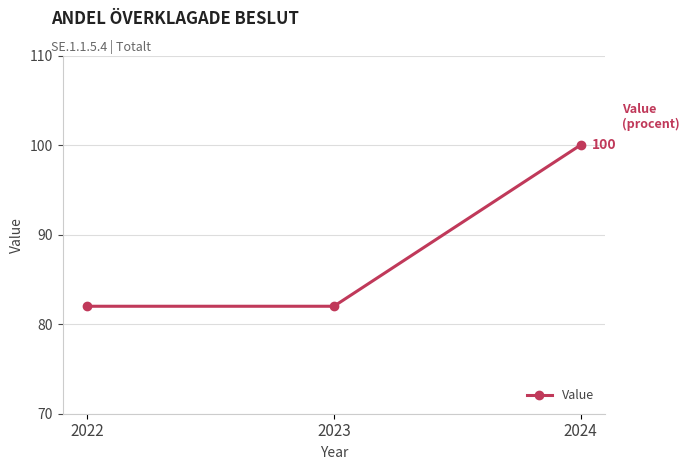

Which has a higher value, 2022 or 2024?

2024